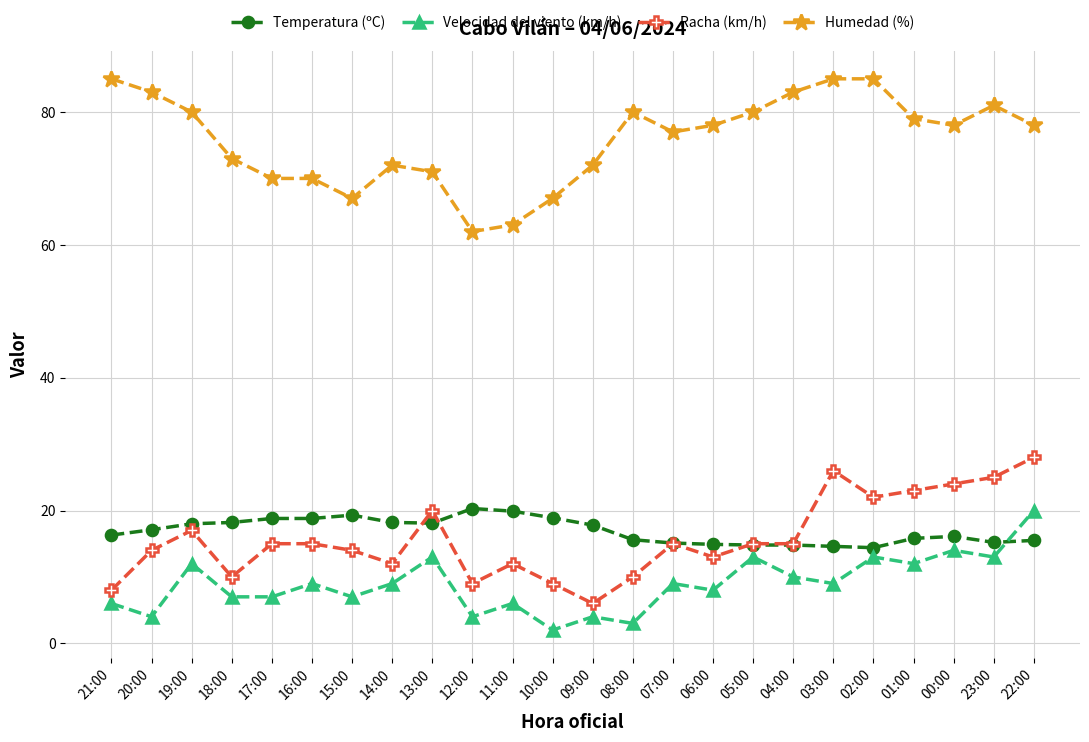

Which series changed the most between 14:00 and 01:00?

Racha (km/h)